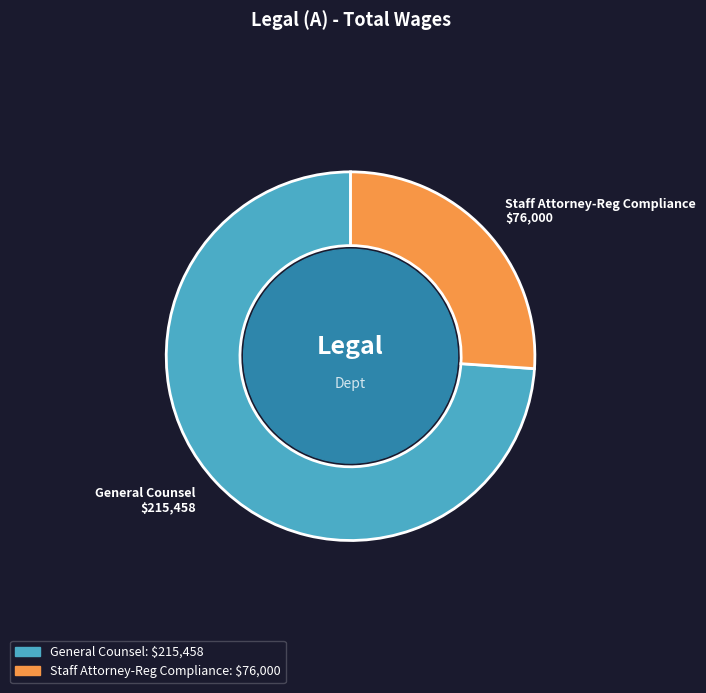

Is the sum of Staff Attorney-Reg Compliance and General Counsel greater than half?

Yes